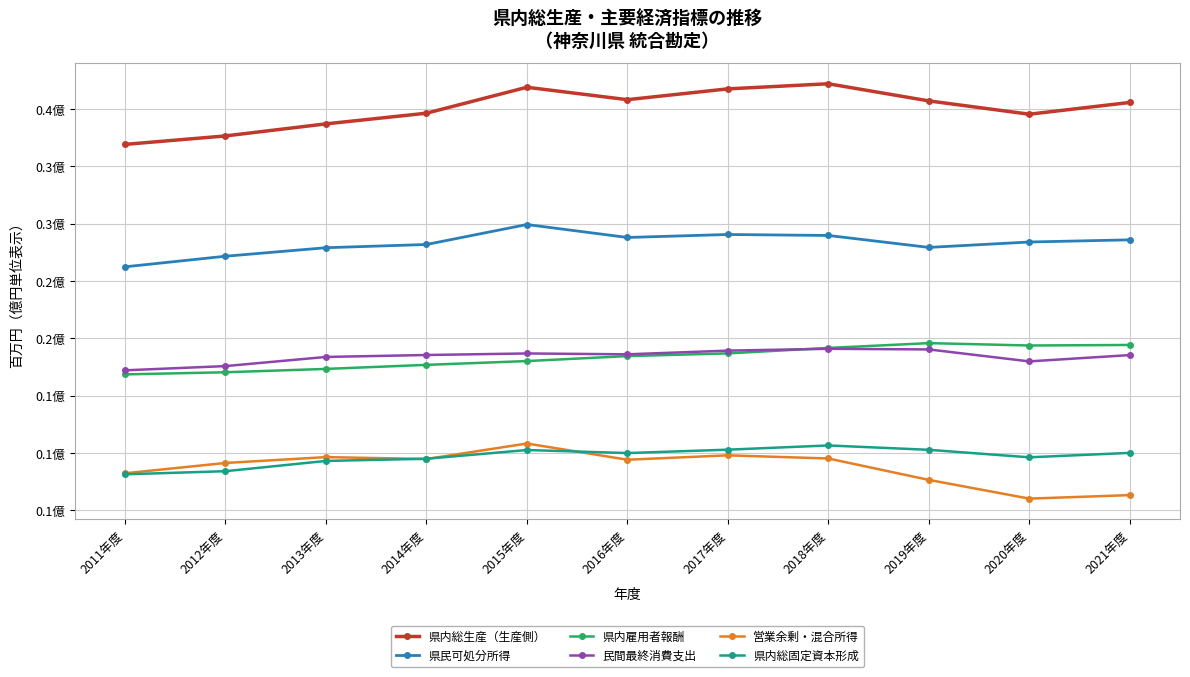

True or false: 営業余剰・混合所得 has more than 1 interior local peaks.

True